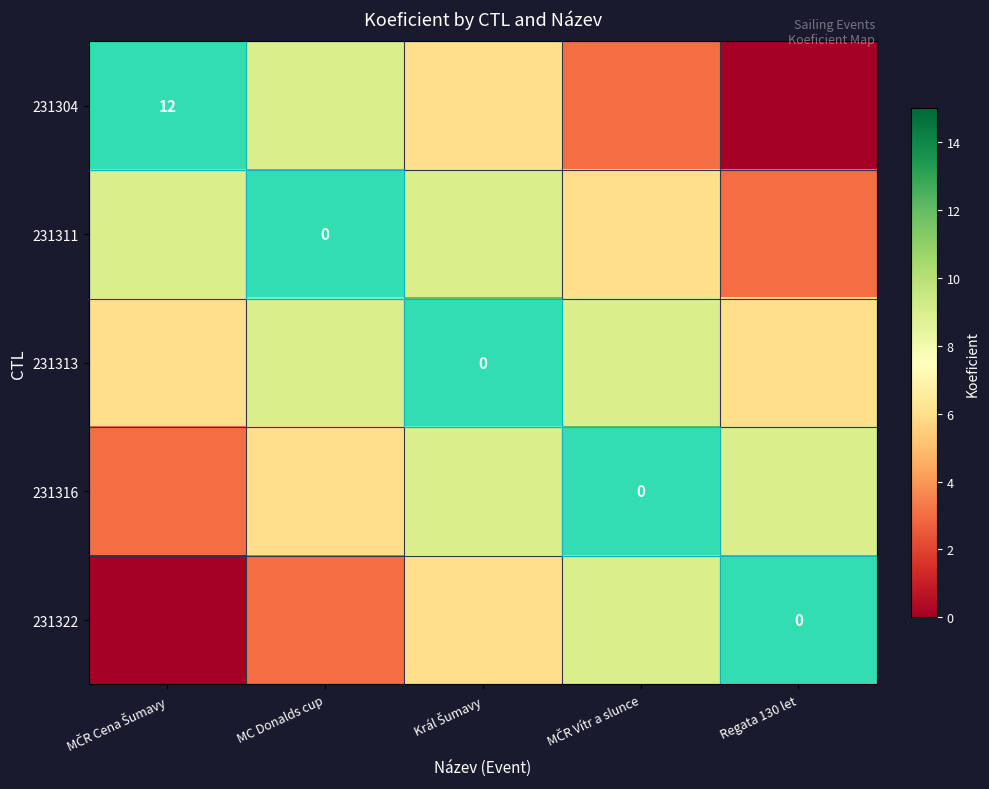

True or false: 231304 has a value of 16 at MC Donalds cup.

False